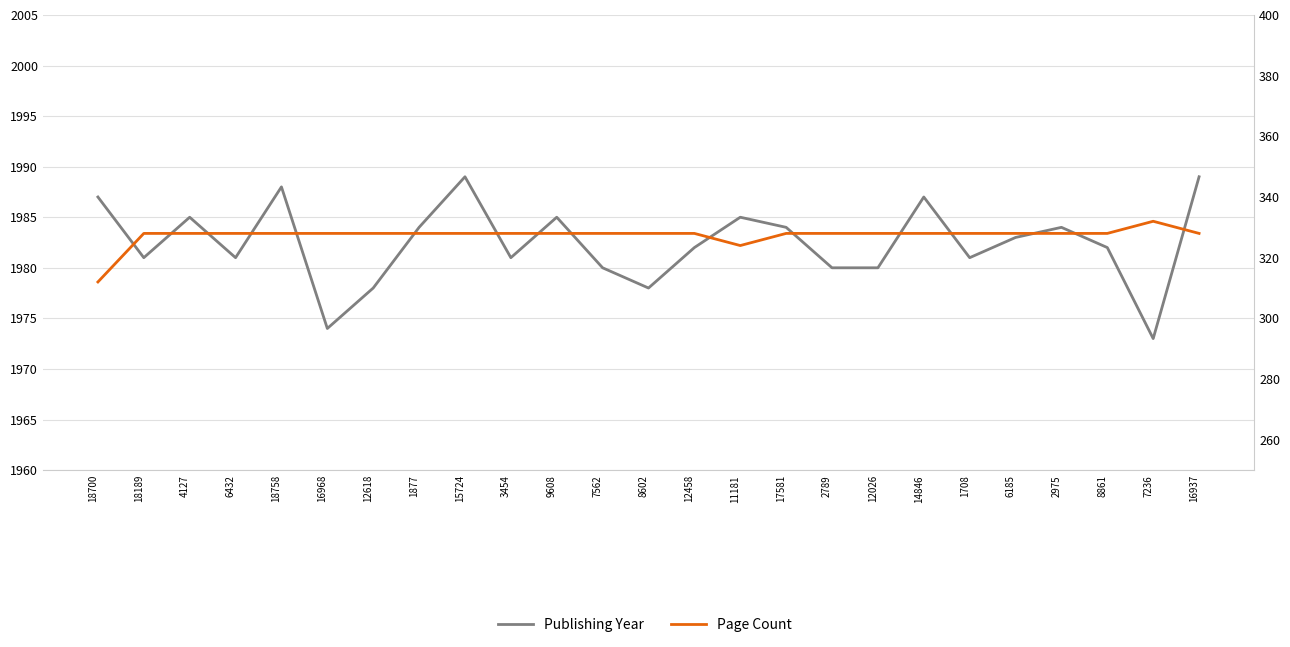

What is the approximate value of Publishing Year at 1877?

1984